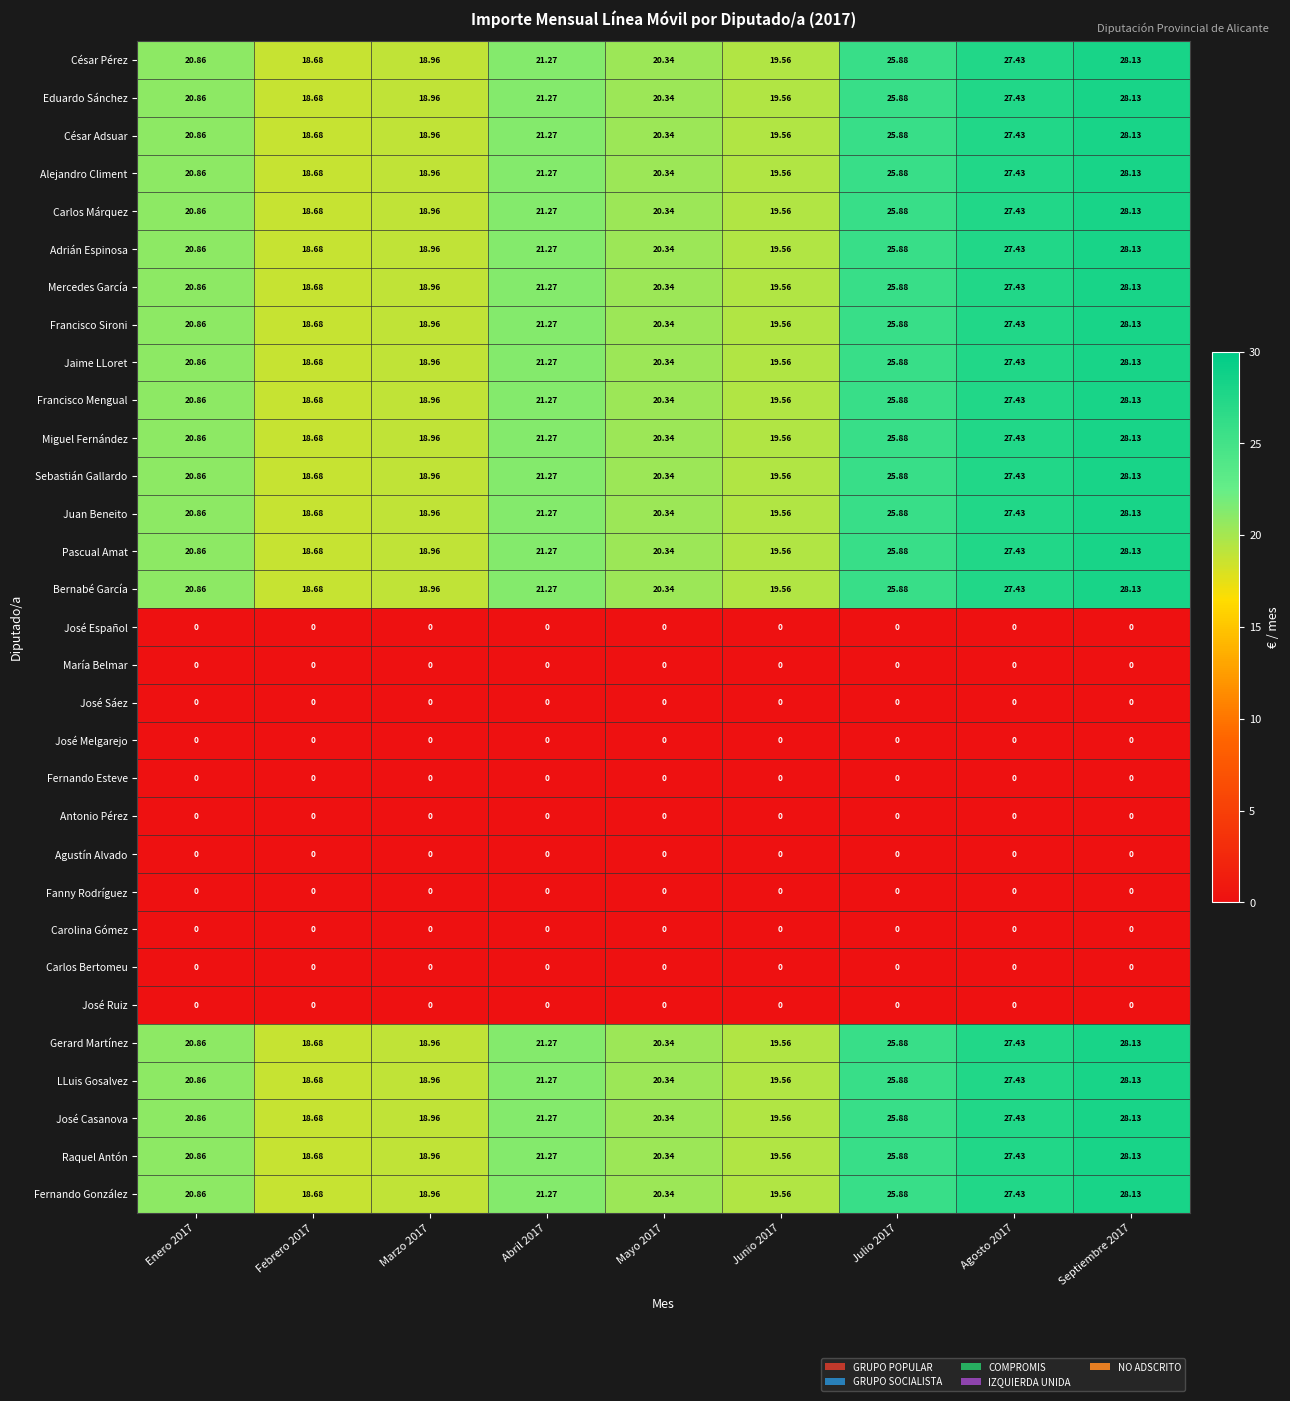

Is the value of Bernabé García at Marzo 2017 greater than the value of Eduardo Sánchez at Mayo 2017?

No